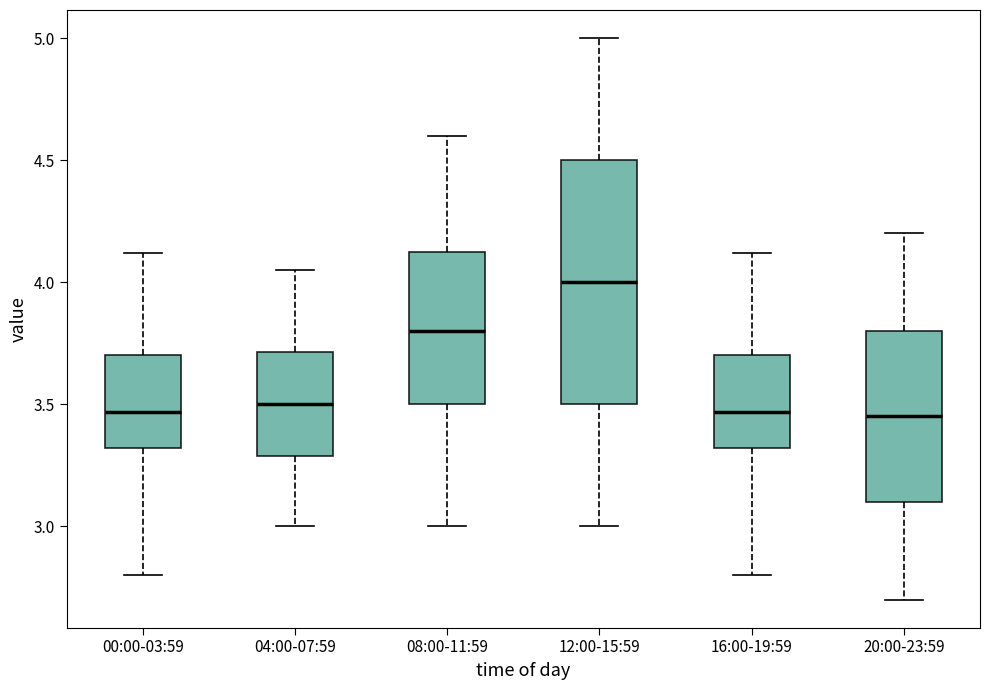

Where does the median line of the box for 00:00-03:59 sit on the y-axis? The values are not printed on the chart, so give them approximately, as read against the axis.

3.45